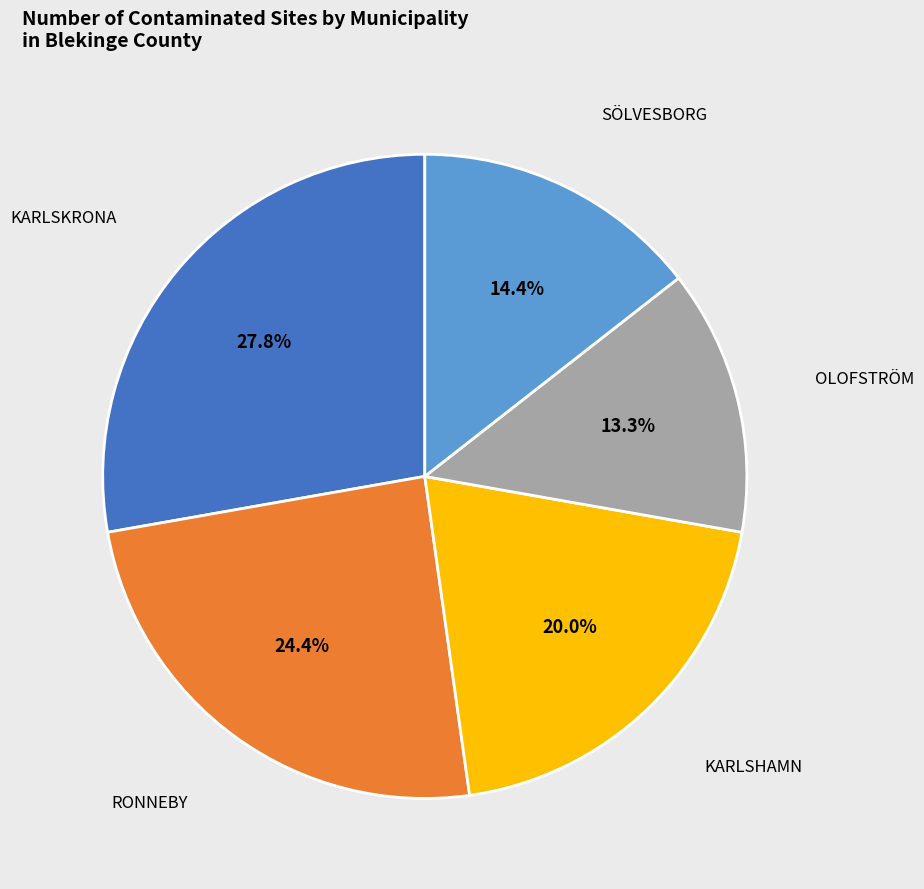

Is there a majority slice in this chart?

No